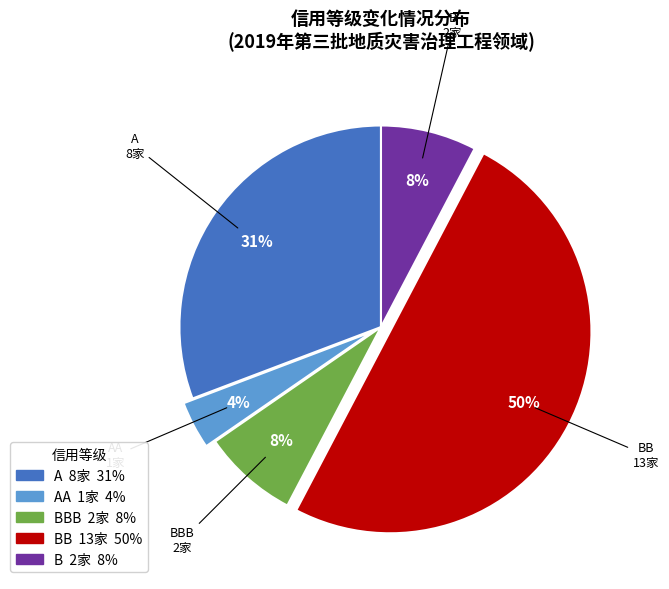

To the nearest percent, what is the average slice percentage?

20%